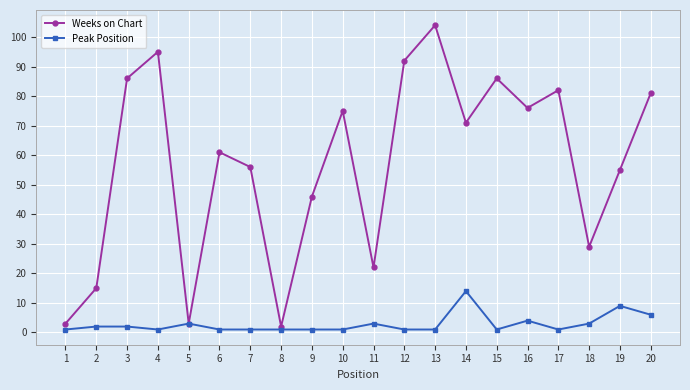

What is the value of the Peak Position point at the 8th from the left?

1